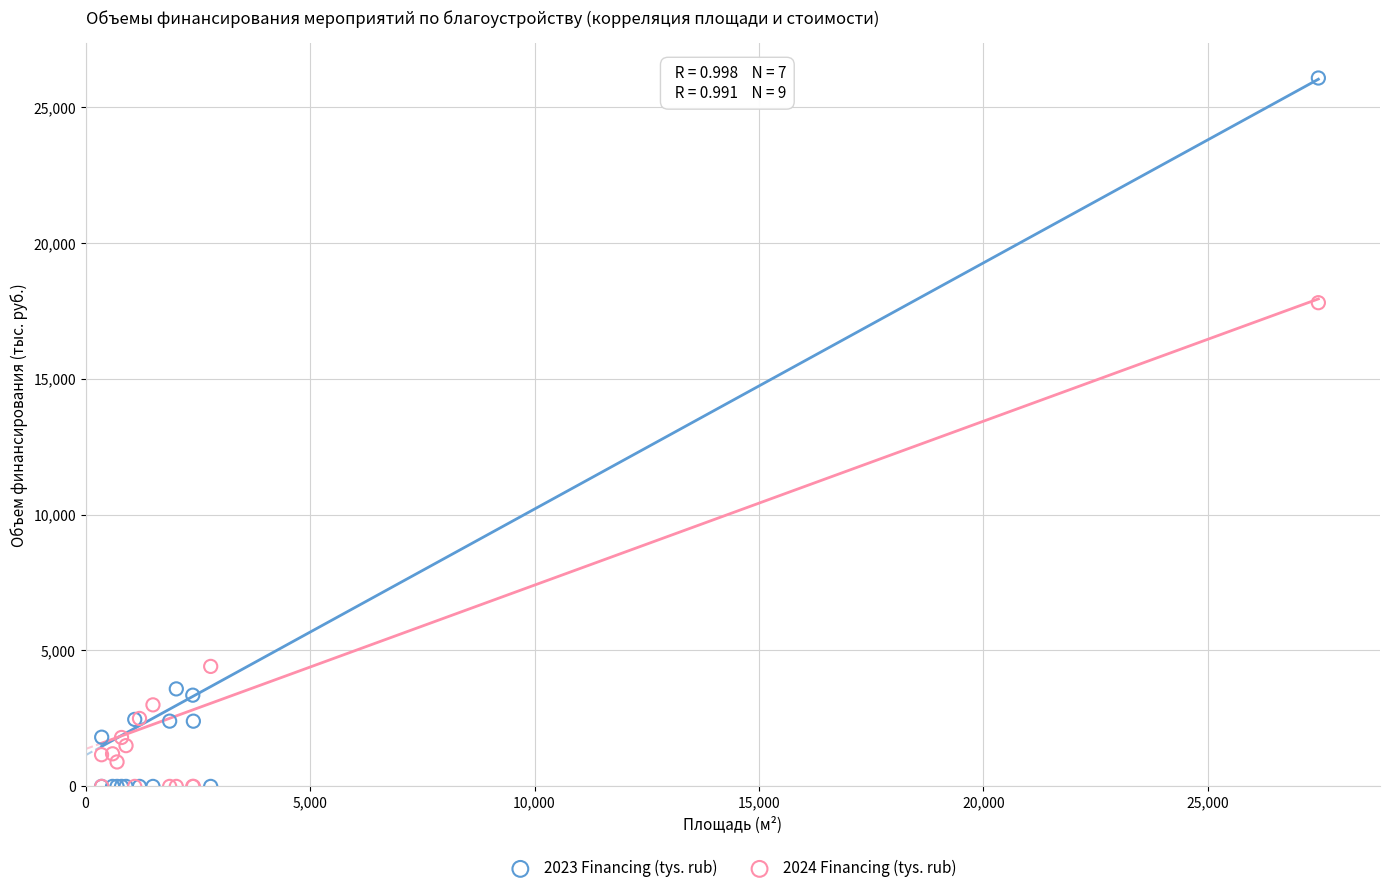

Across all series, what Y value is closest to 13029?

17794.0